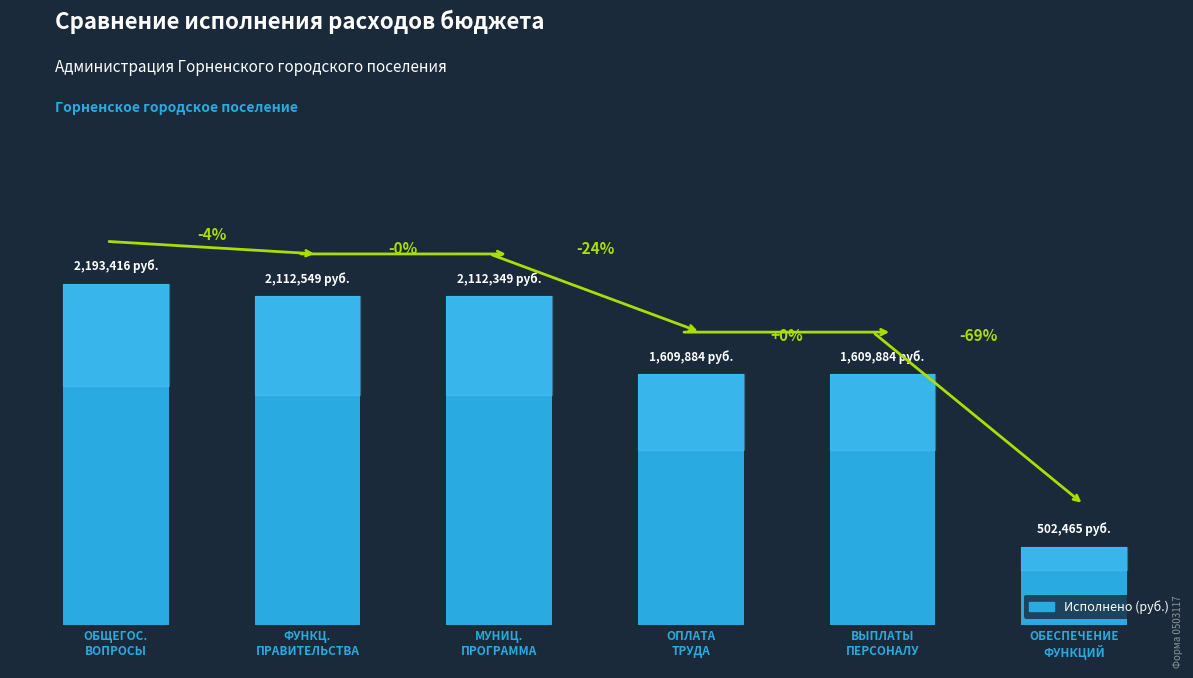

What is the smallest value displayed?

502465.4